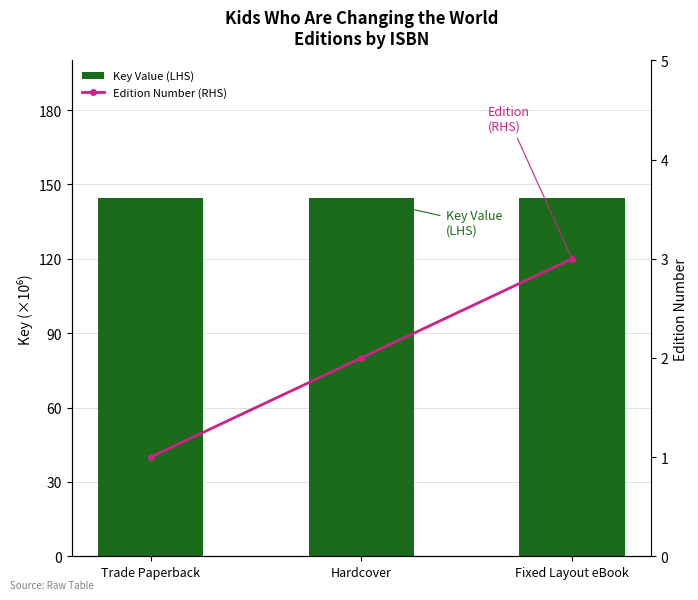

What is the label of the 1st bar from the right?

Fixed Layout eBook